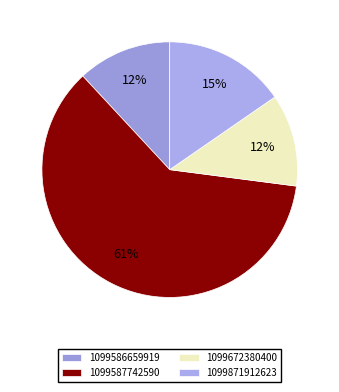

To the nearest percent, what is the combined percentage of 1099587742590 and 1099672380400?

73%